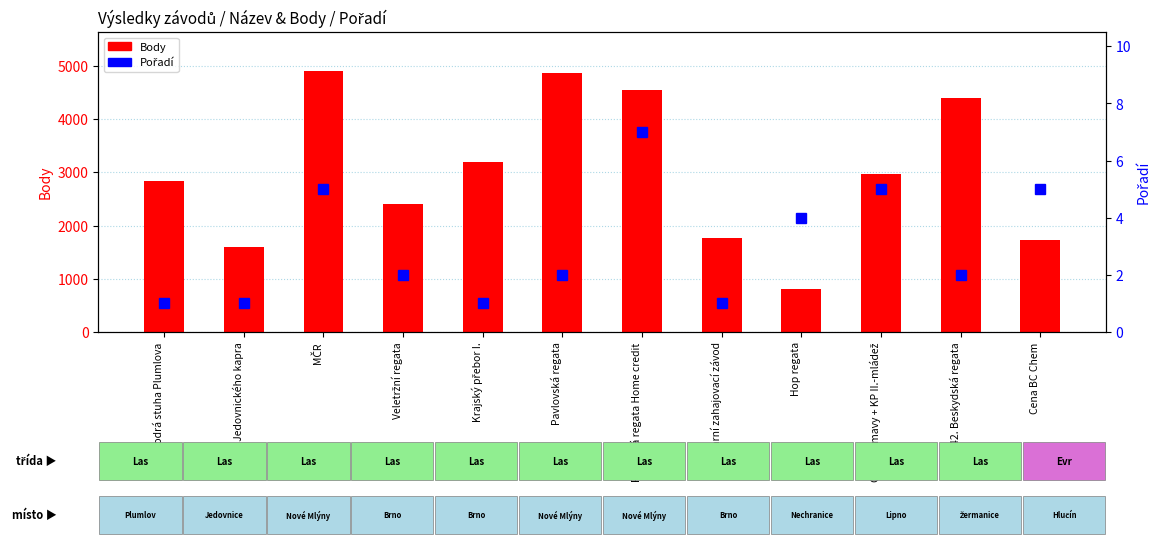

What is the spread (max minus min) of values at Hop regata?

796